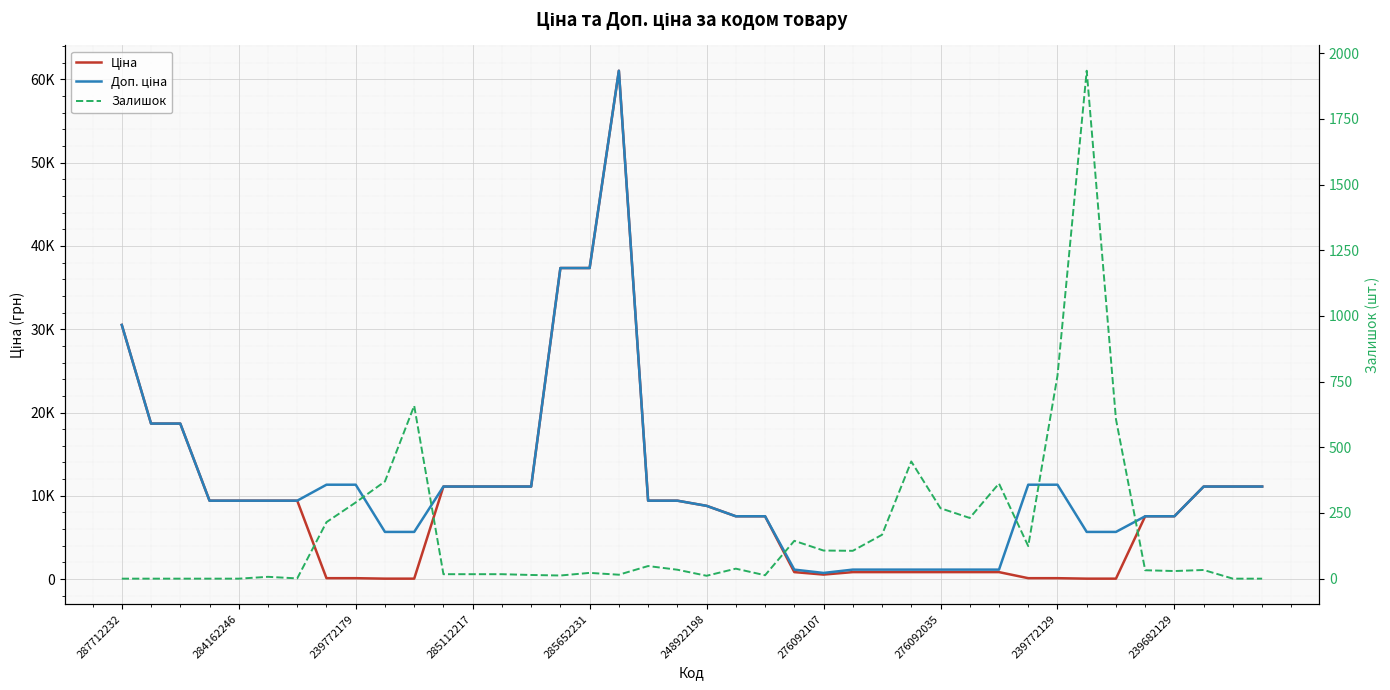

At which label does Доп. ціна reach its peak?

17